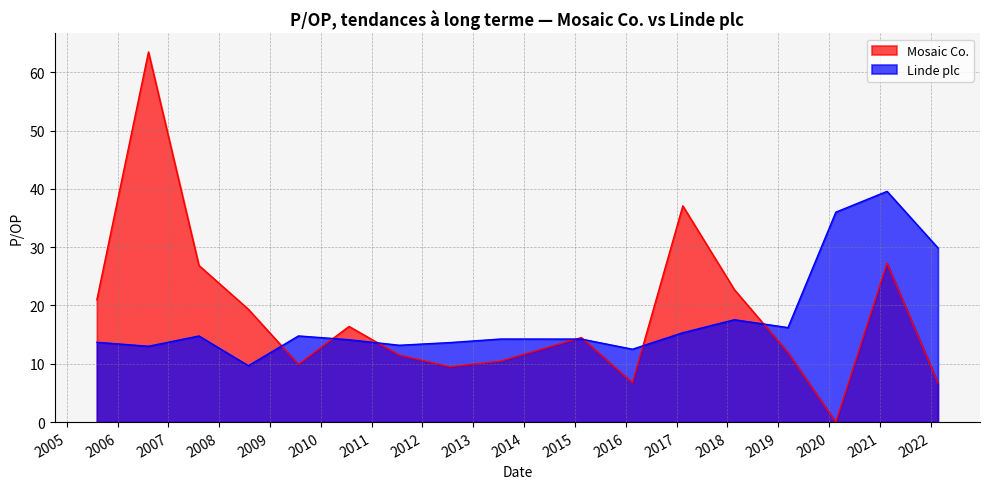

What is the value of the Mosaic Co. point at the 6th from the left?

16.4